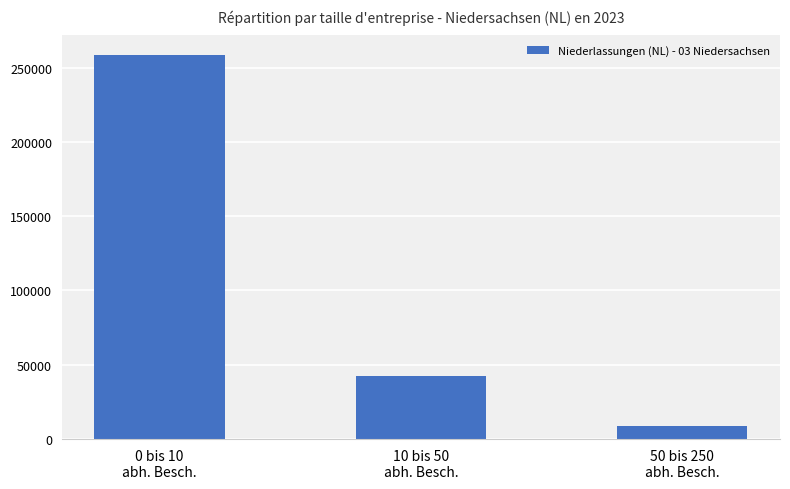

What is the value of the 2nd bar from the left?

42662